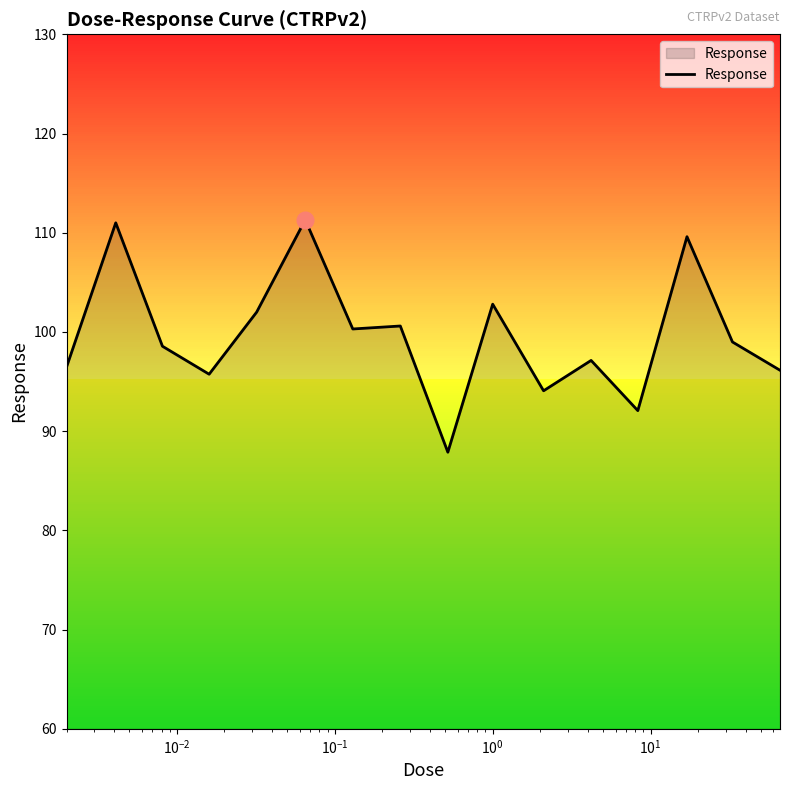

What is the minimum value shown in the chart?

87.9